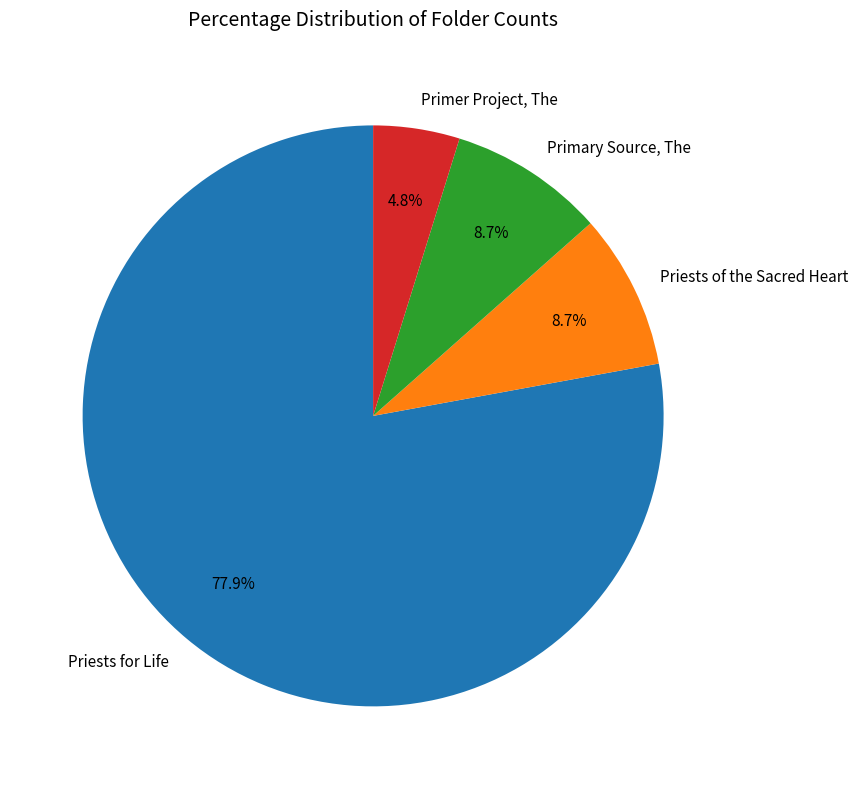

Combined, do Primary Source, The and Priests of the Sacred Heart account for over 50%?

No